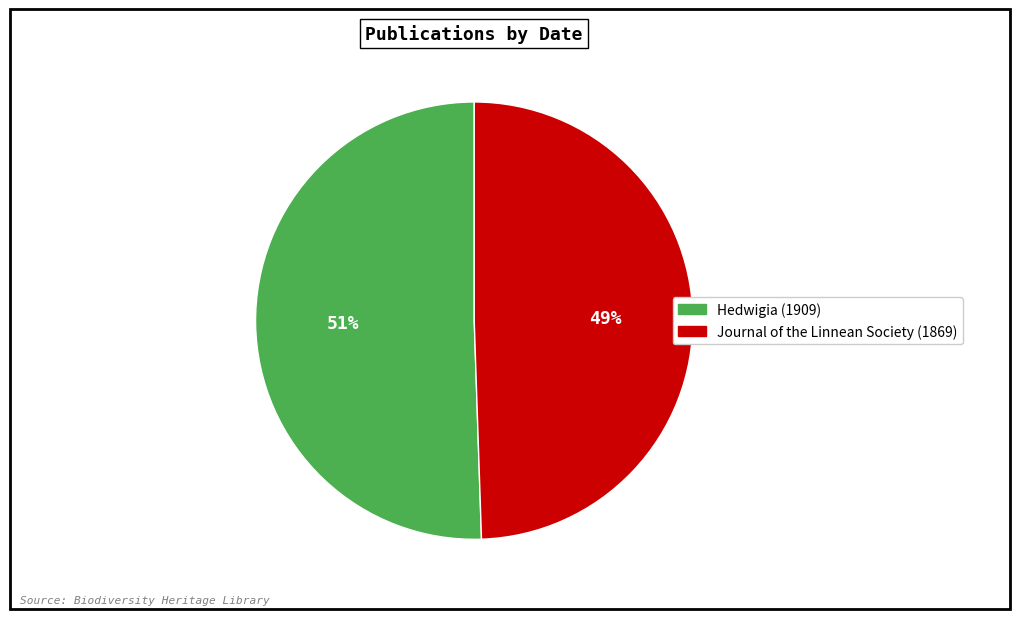

The Journal of the Linnean Society (1869) slice represents 64% of the pie. True or false?

False